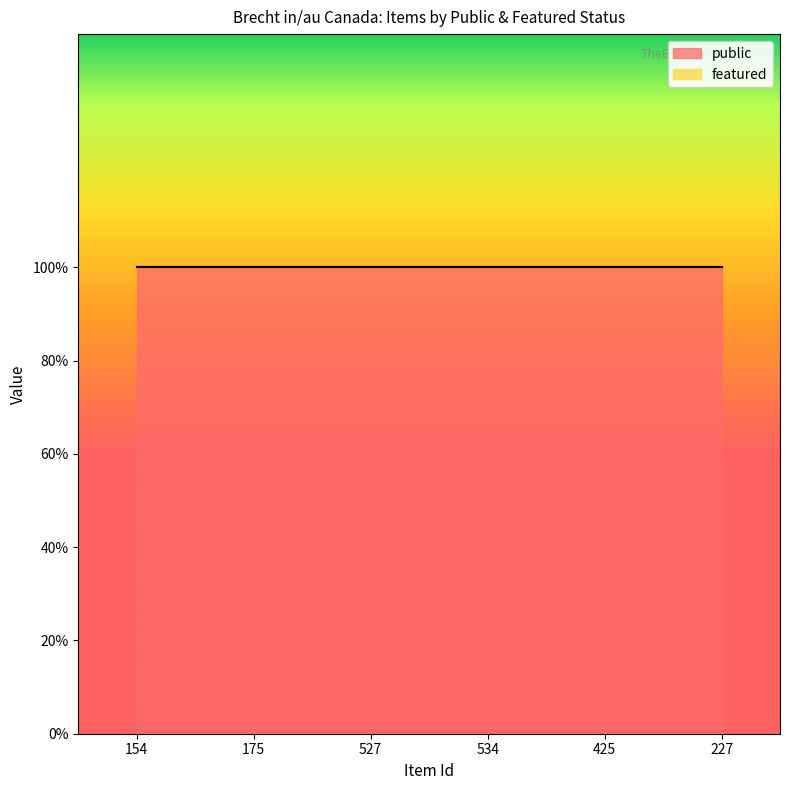

True or false: public and featured cross at least once.

False